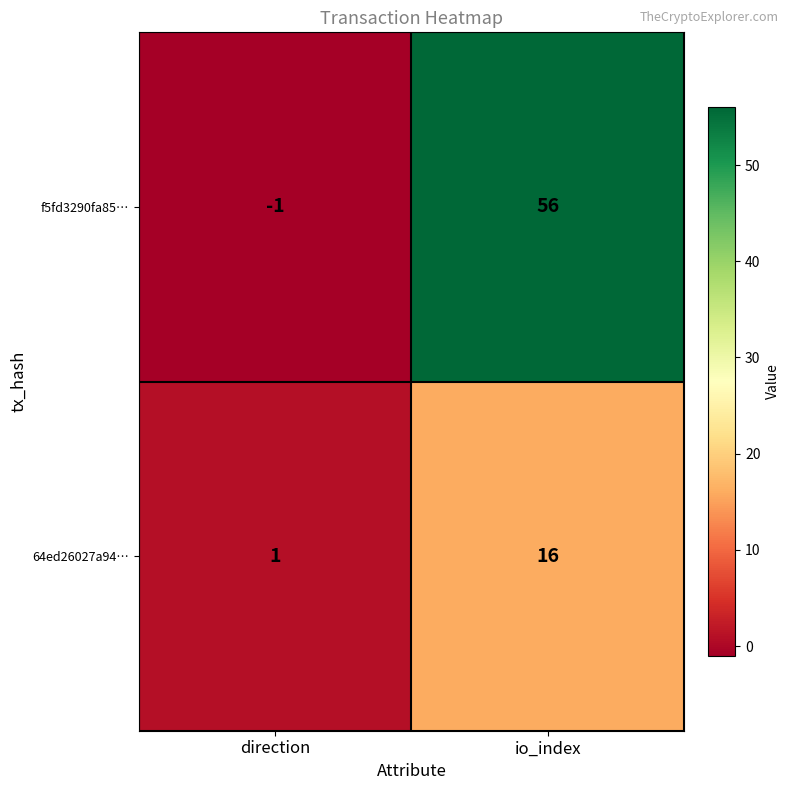

What value does the f5fd3290fa85… series have at io_index, to the nearest 10?

60